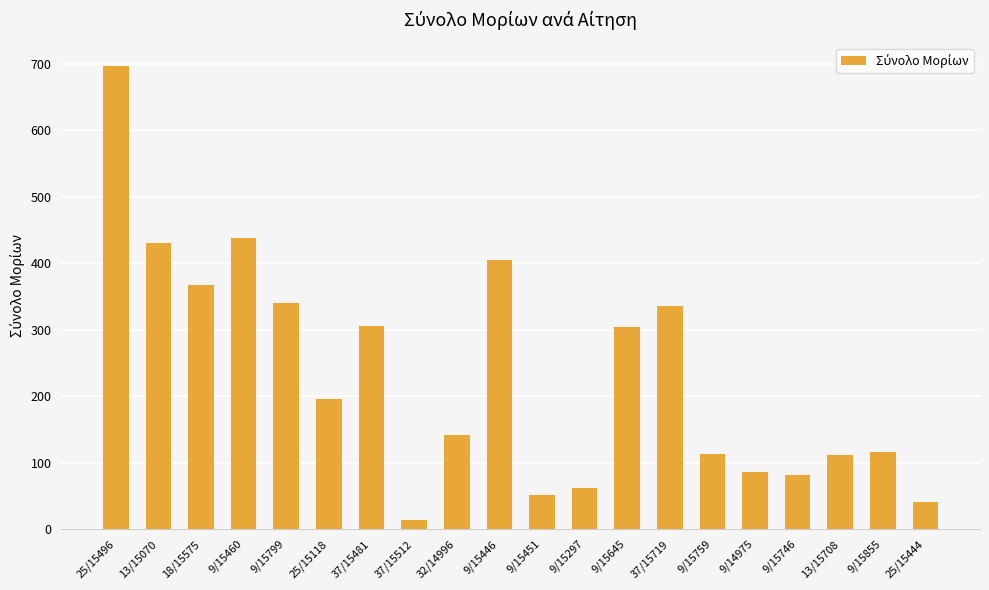

What is the value of the 7th bar from the left?

306.1